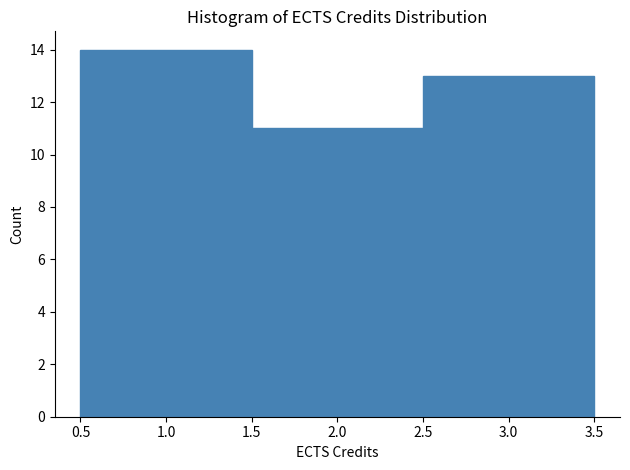

Over which range of the x-axis is the bar tallest?

0.5 to 1.5